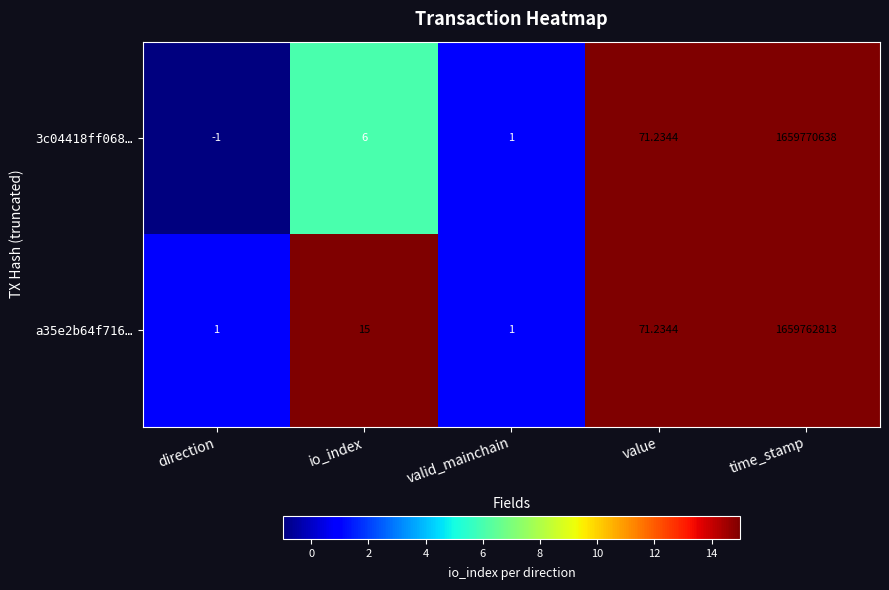

Which label corresponds to the largest value in the chart?

time_stamp